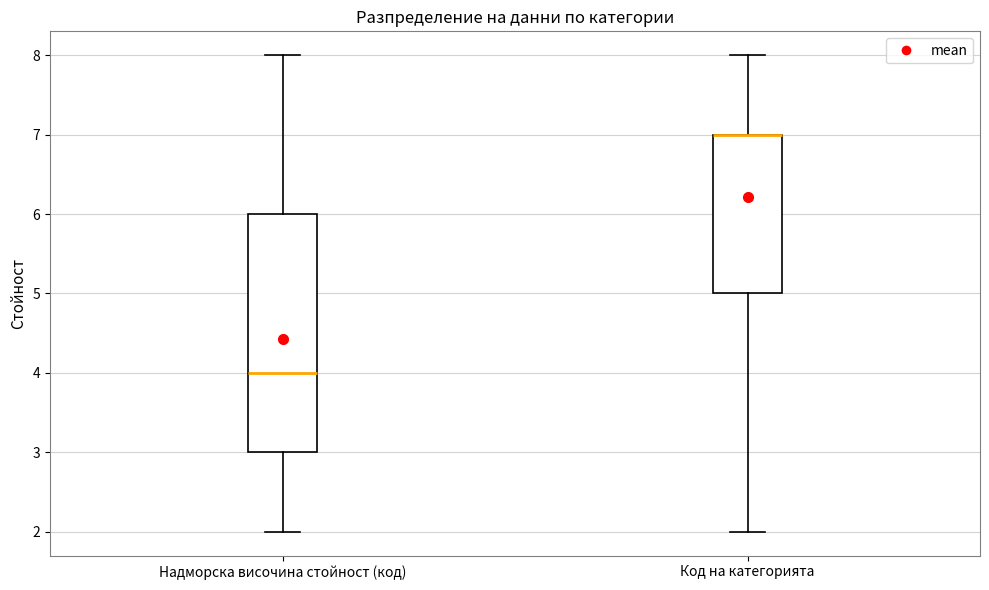

Reading left to right, transcribe this box plot: for each box, give where its median line is, the range the box spans, and where its two whiskers end, as read against the y-axis. The values are not printed on the chart, so give them approximately, as read against the axis.

Надморска височина стойност (код): median 4, box 3 to 6, whiskers 2 to 8
Код на категорията: median 7 (drawn on the box's upper edge), box 5 to 7, whiskers 2 to 8